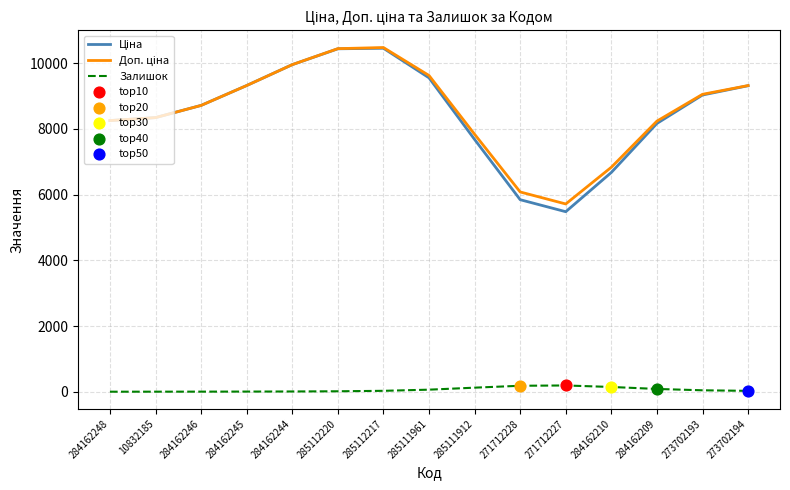

The Залишок series shows 63.0 at 285111961. True or false?

True